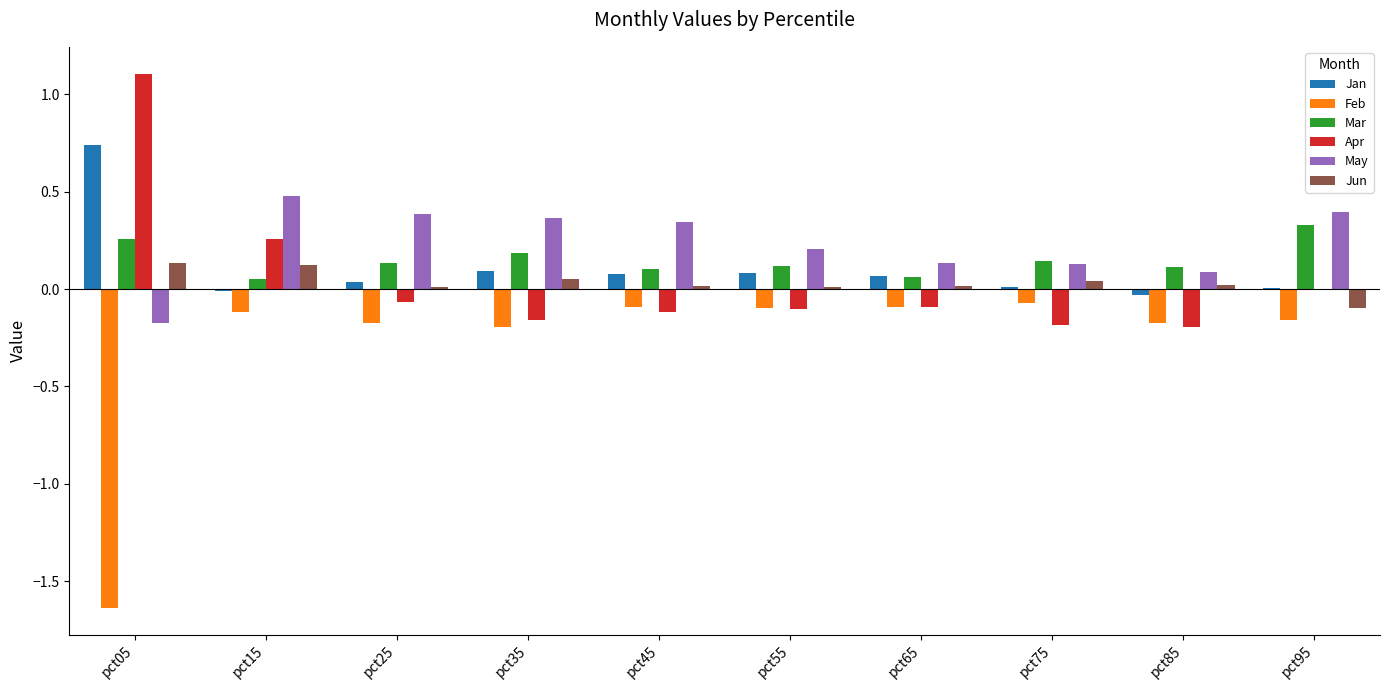

At which category does the chart reach its peak across all series?

pct05